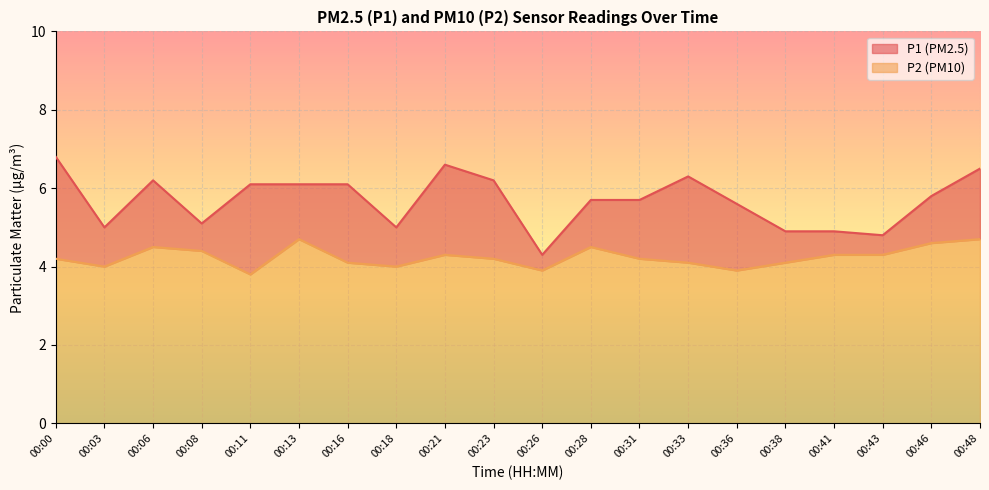

Rank the series at 00:26 from highest to lowest value.

P1, P2